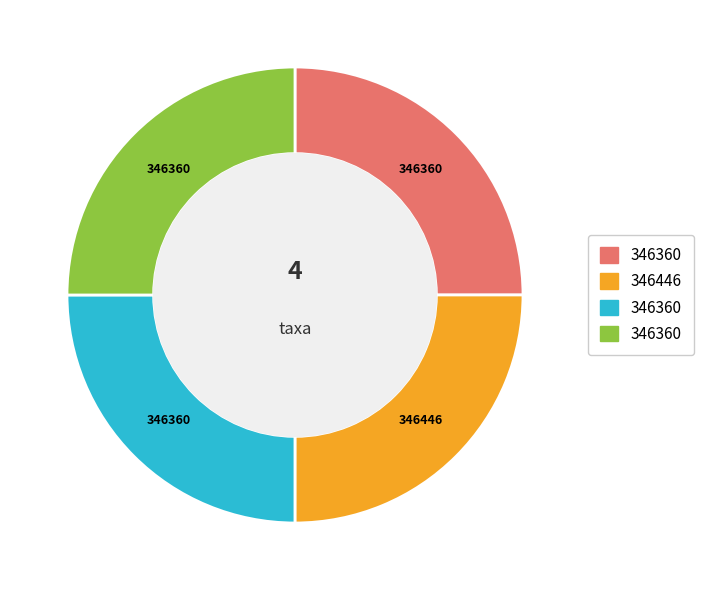

Is there a majority slice in this chart?

No